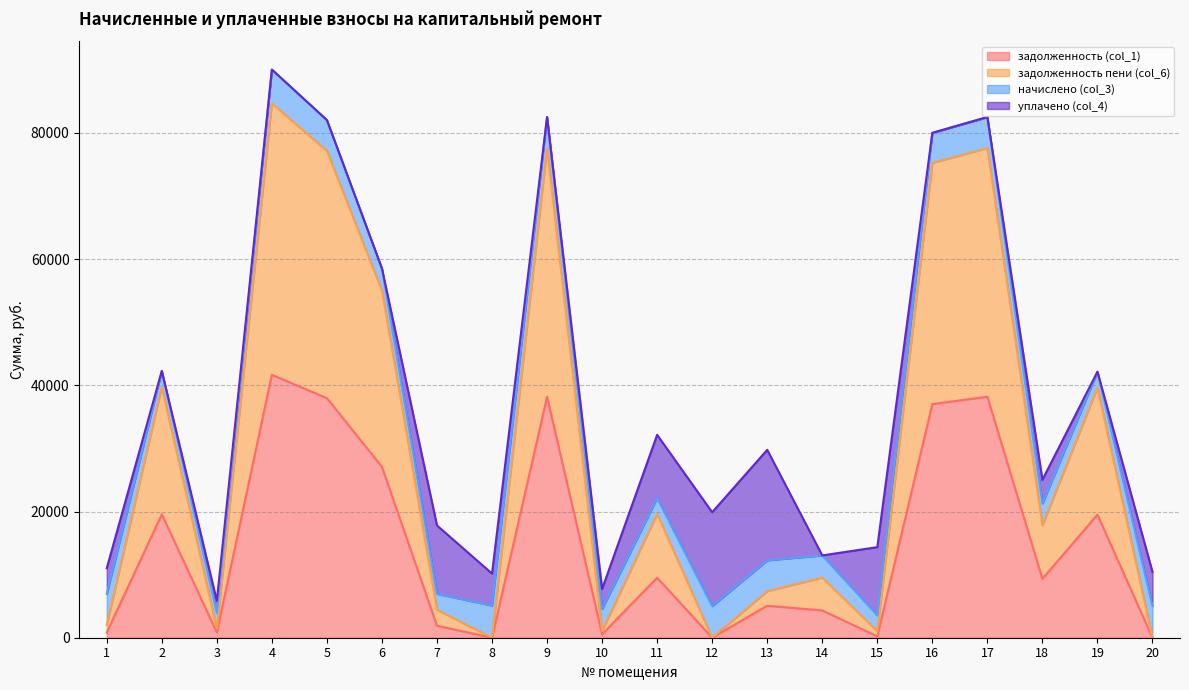

Which series has the largest total across all categories?

задолженность пени (col_6)